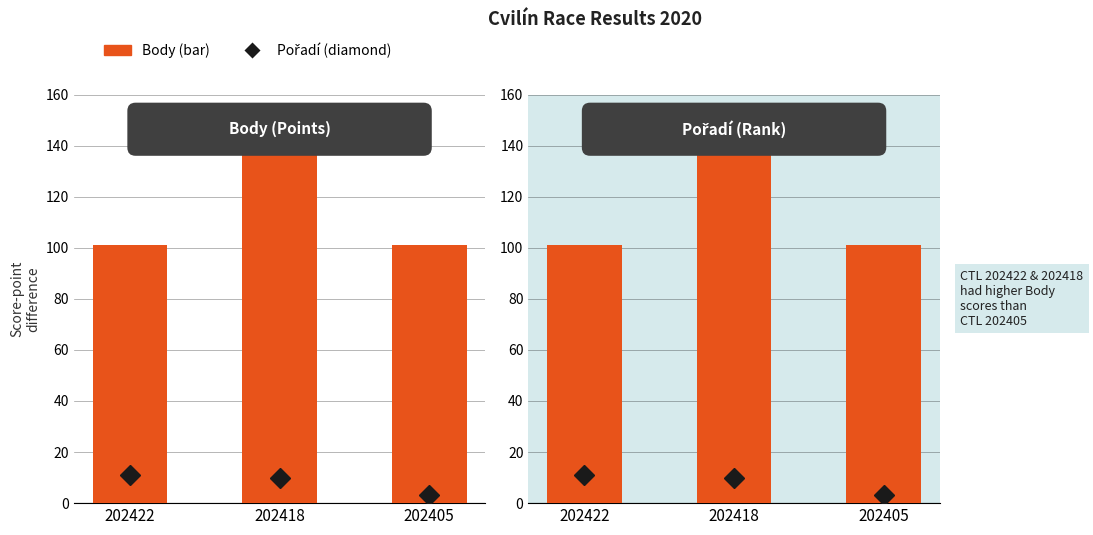

What is the total value across all series at 202418?

152